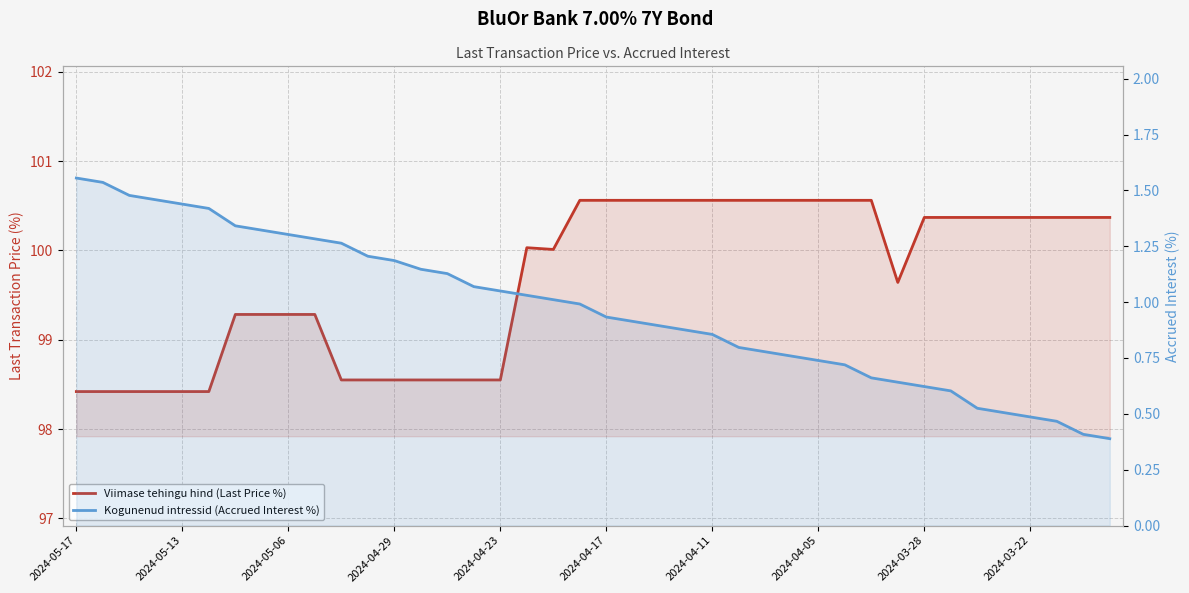

At which label does Viimase tehingu hind (Last Price %) first exceed 100?

17